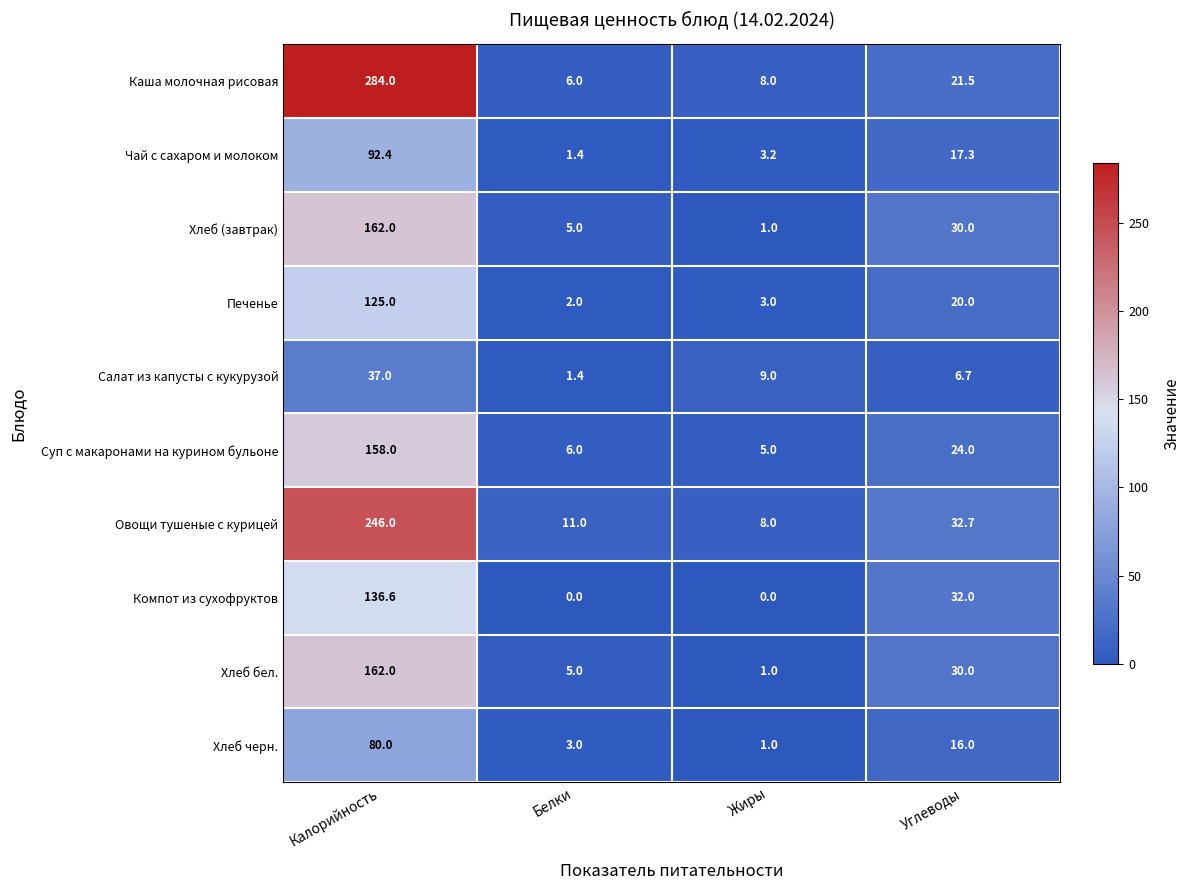

At which category is the sum across all series the highest?

Калорийность